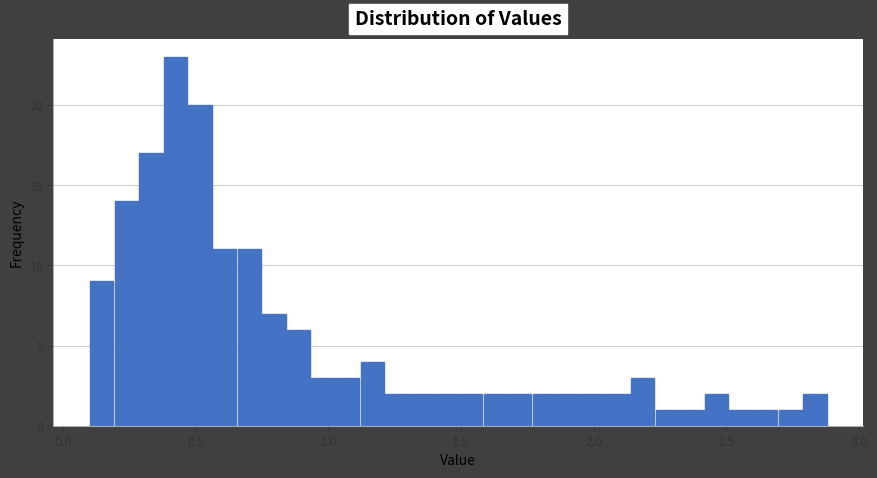

Around what value on the x-axis is the tallest bar? Give the approximate position of its centre, as read against the axis.

0.40